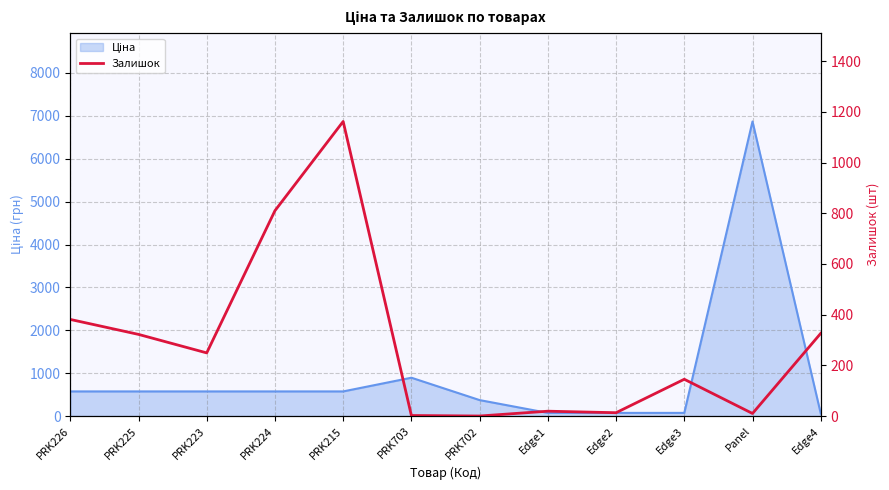

Rank the categories by value from highest to lowest.

PRK215, PRK224, PRK226, Edge4, PRK225, PRK223, Edge3, Edge1, Edge2, Panel, PRK703, PRK702